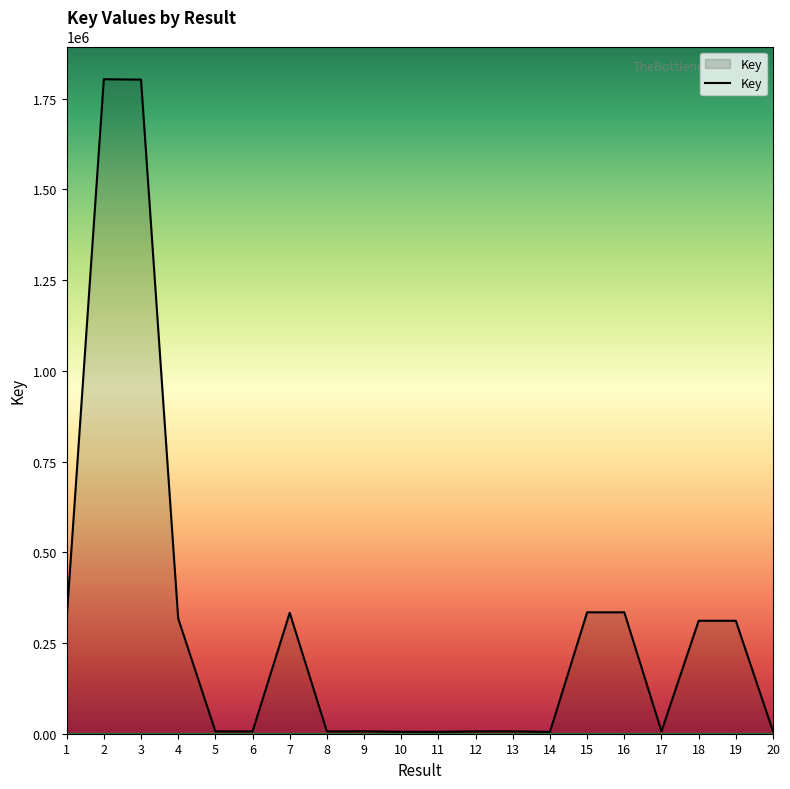

Is it true that the value at 15 is 334602?

True